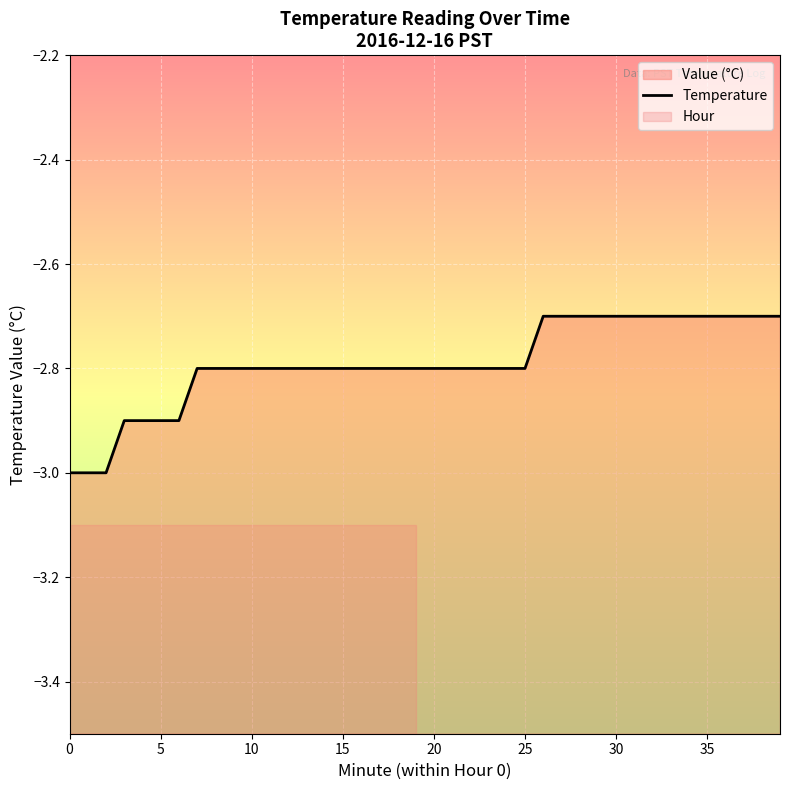

Is it true that the value at 32 is -2.7?

True